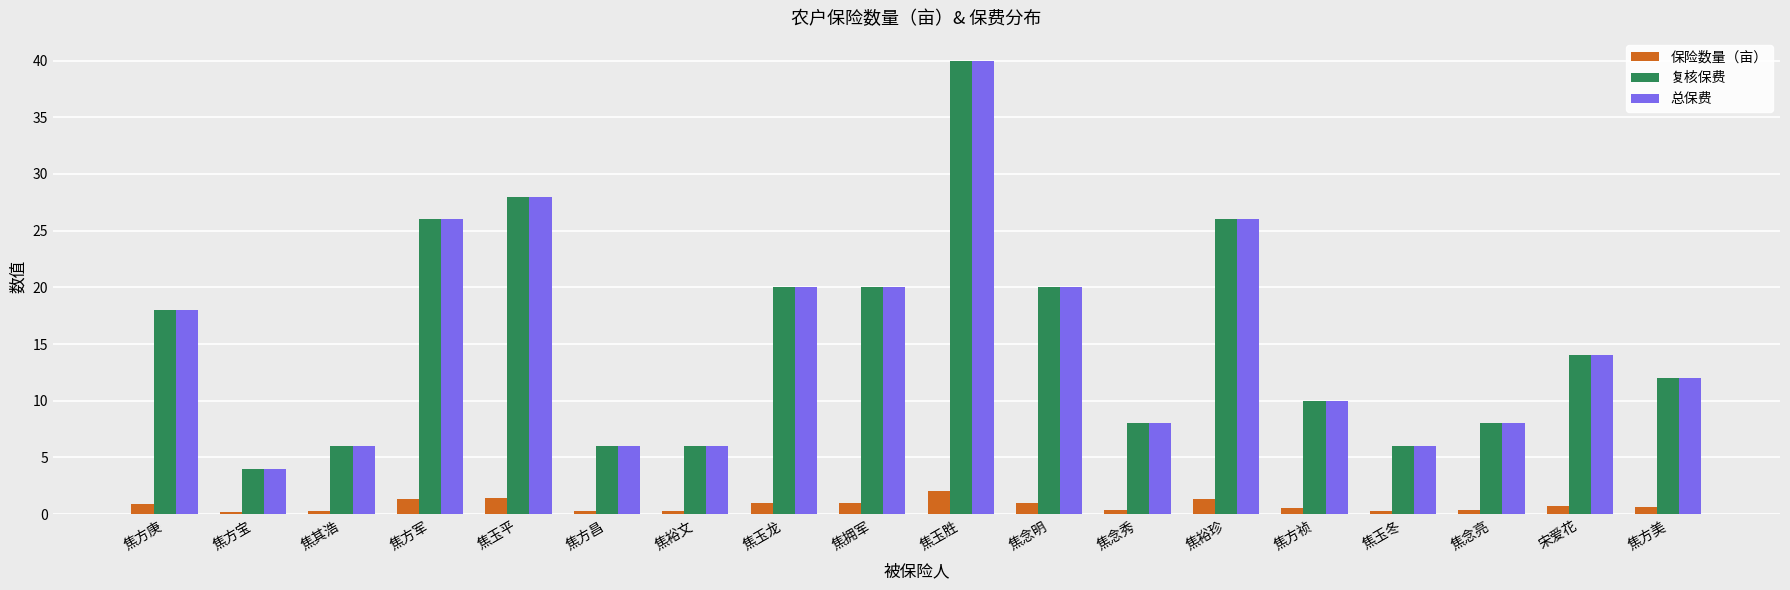

What is the average value of the 复核保费 series?

15.4